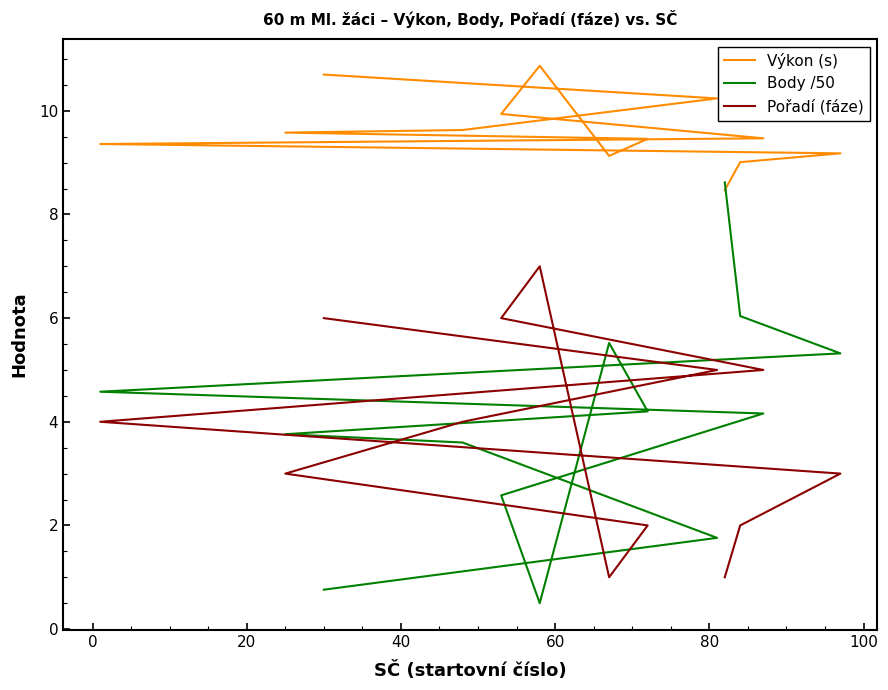

How many lines are shown in the chart?

3